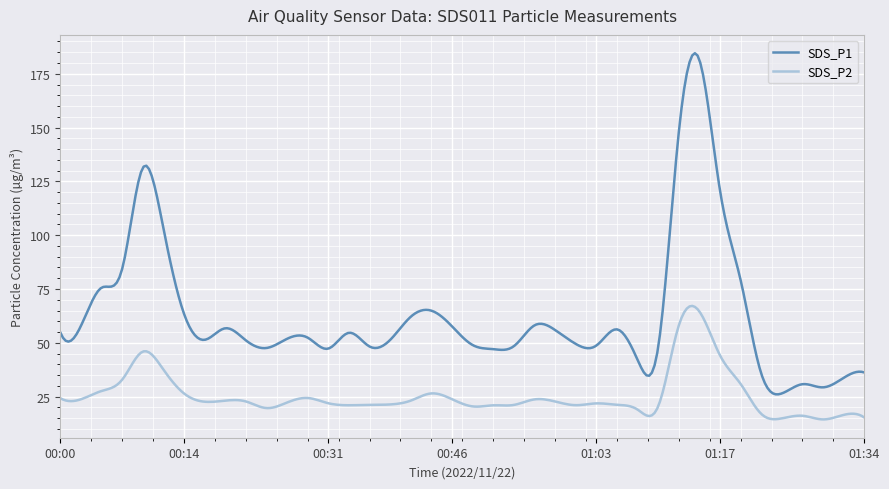

True or false: SDS_P2 and SDS_P1 intersect in this chart.

False